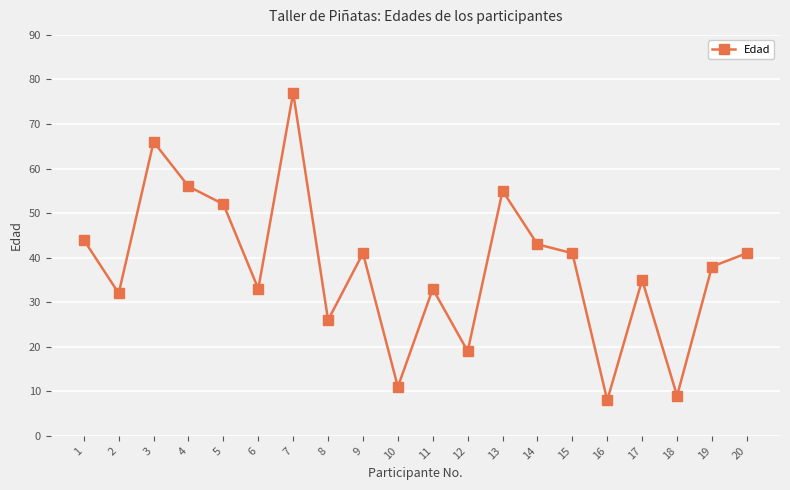

What is the sum of the values at 10 and 9?

52